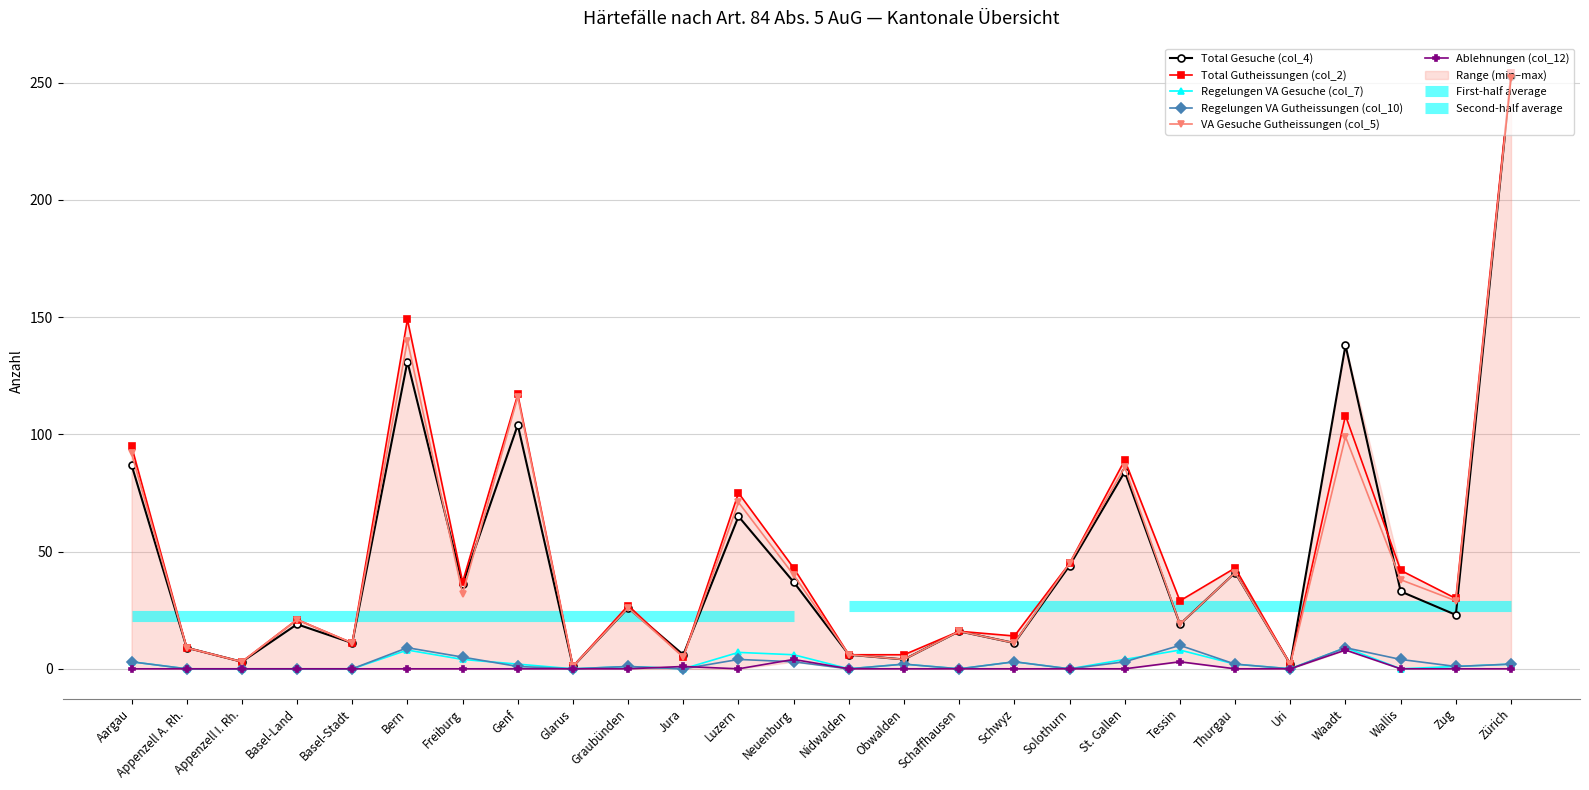

What position from the left is Glarus?

9